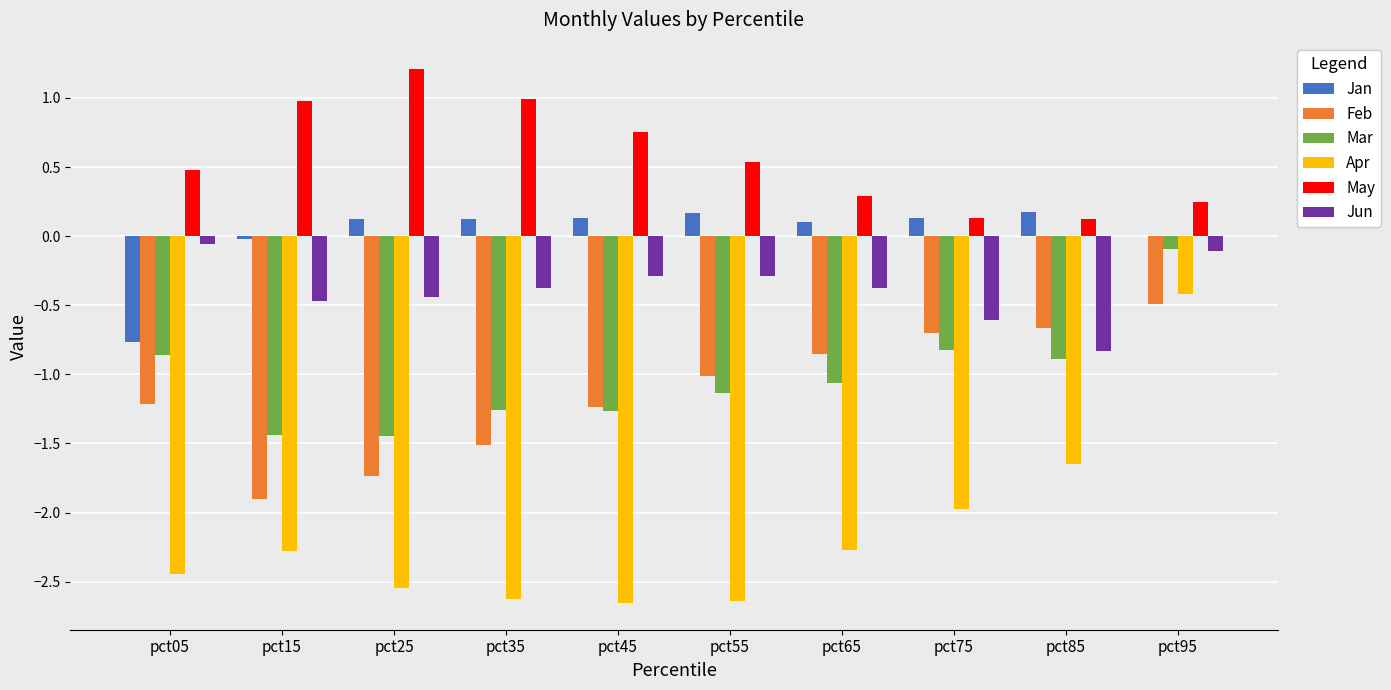

Which series has the largest total across all categories?

May